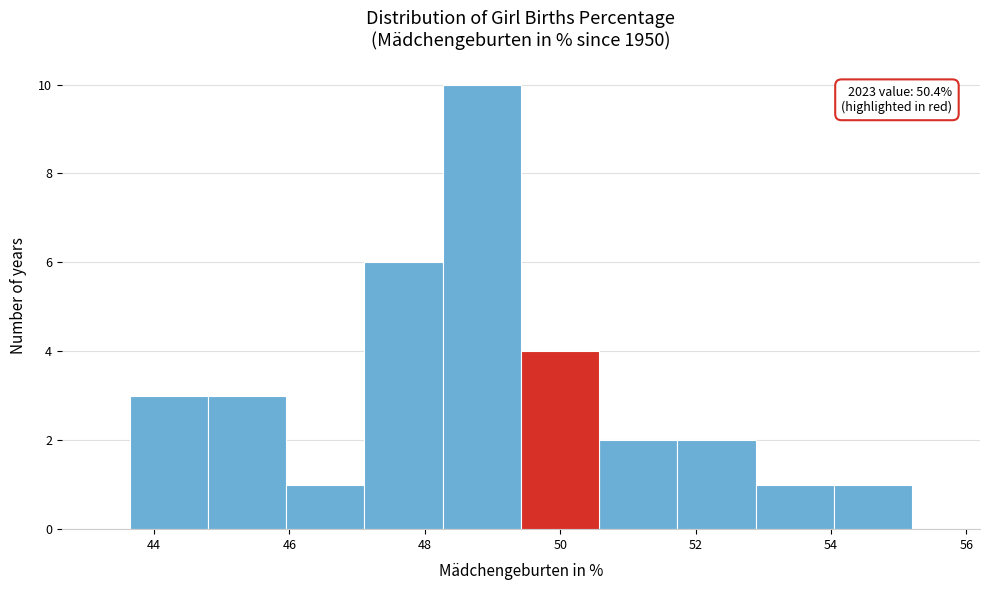

Which range on the x-axis has the tallest bar?

48.2 to 49.4